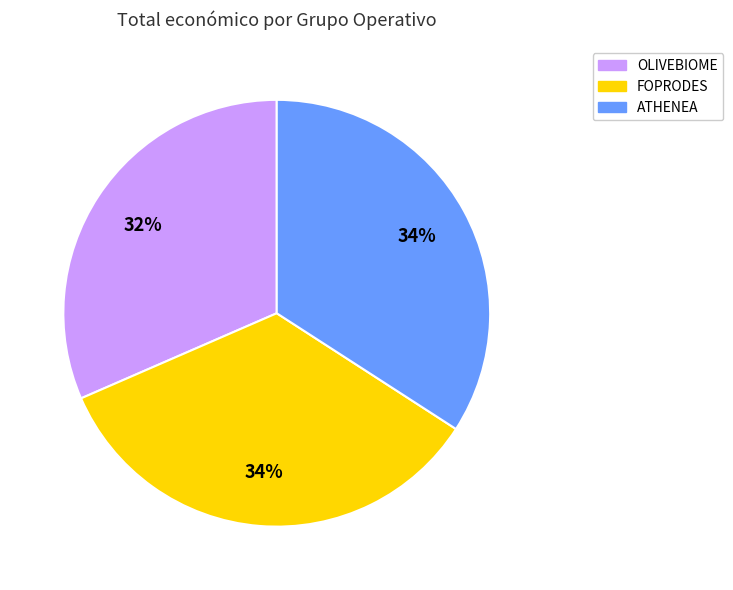

The OLIVEBIOME slice represents 46% of the pie. True or false?

False